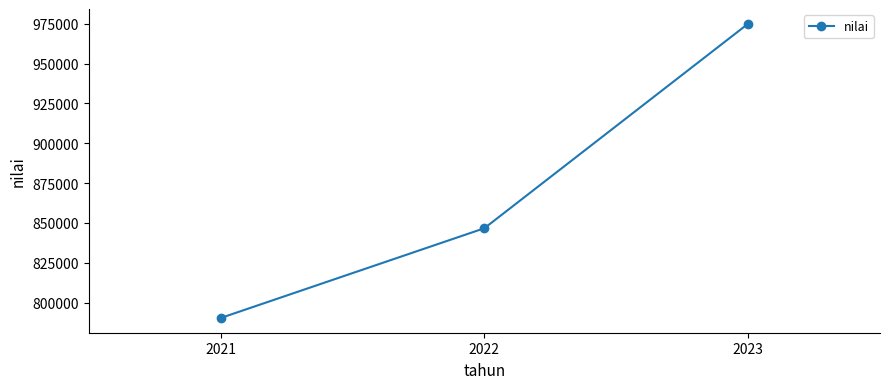

Approximately how many times larger is the value at 2021 compared to 2023?

0.8